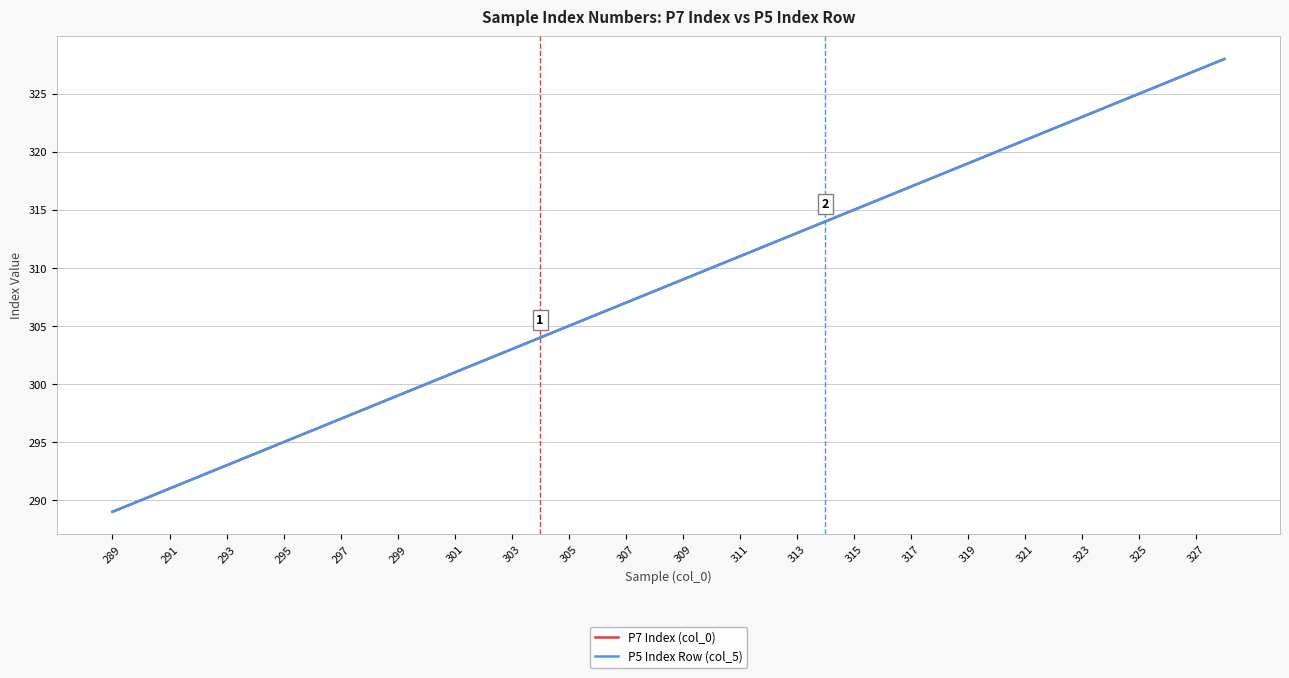

True or false: P7 Index (col_0) has more than 2 points higher than both neighbors.

False